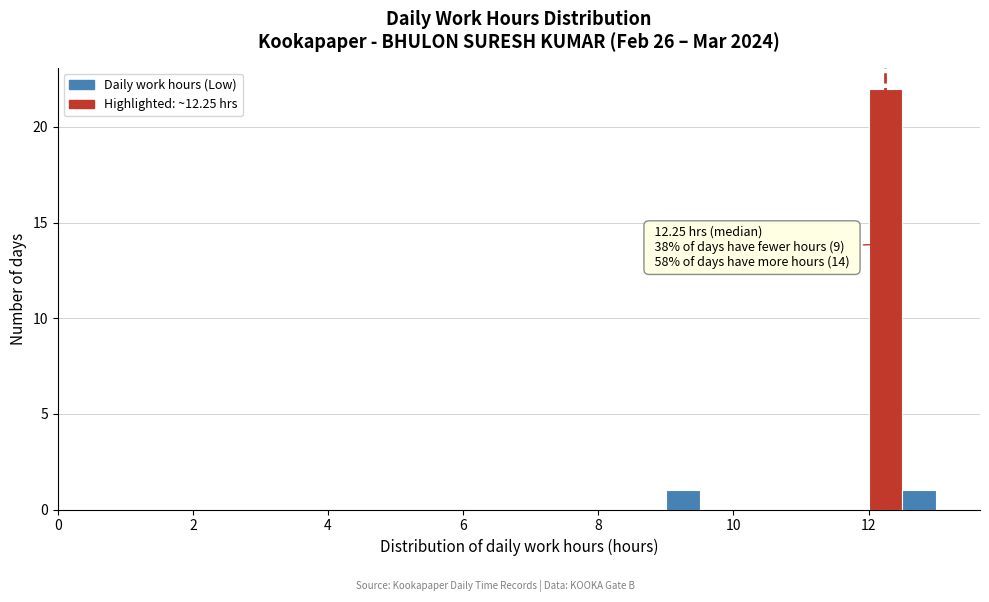

Around what value on the x-axis is the tallest bar? Give the approximate position of its centre, as read against the axis.

12.2